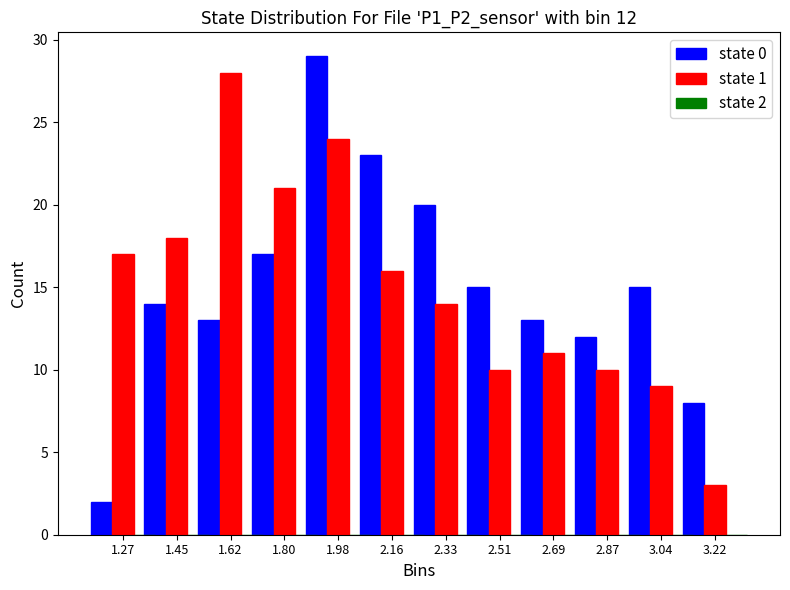

What is the maximum value shown in the chart?

29